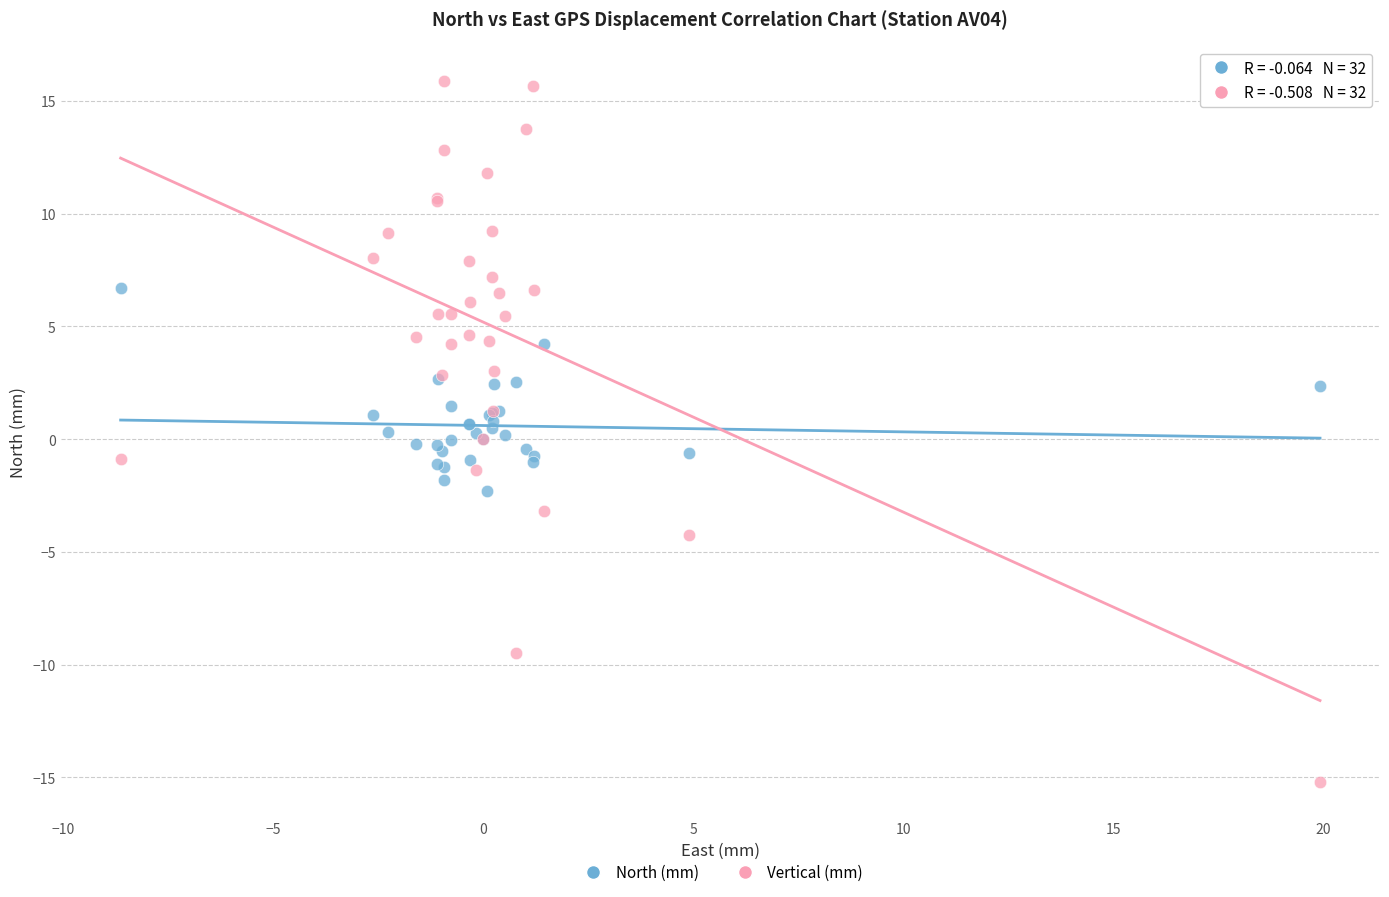

Which series has the widest spread of Y values?

Vertical (mm)